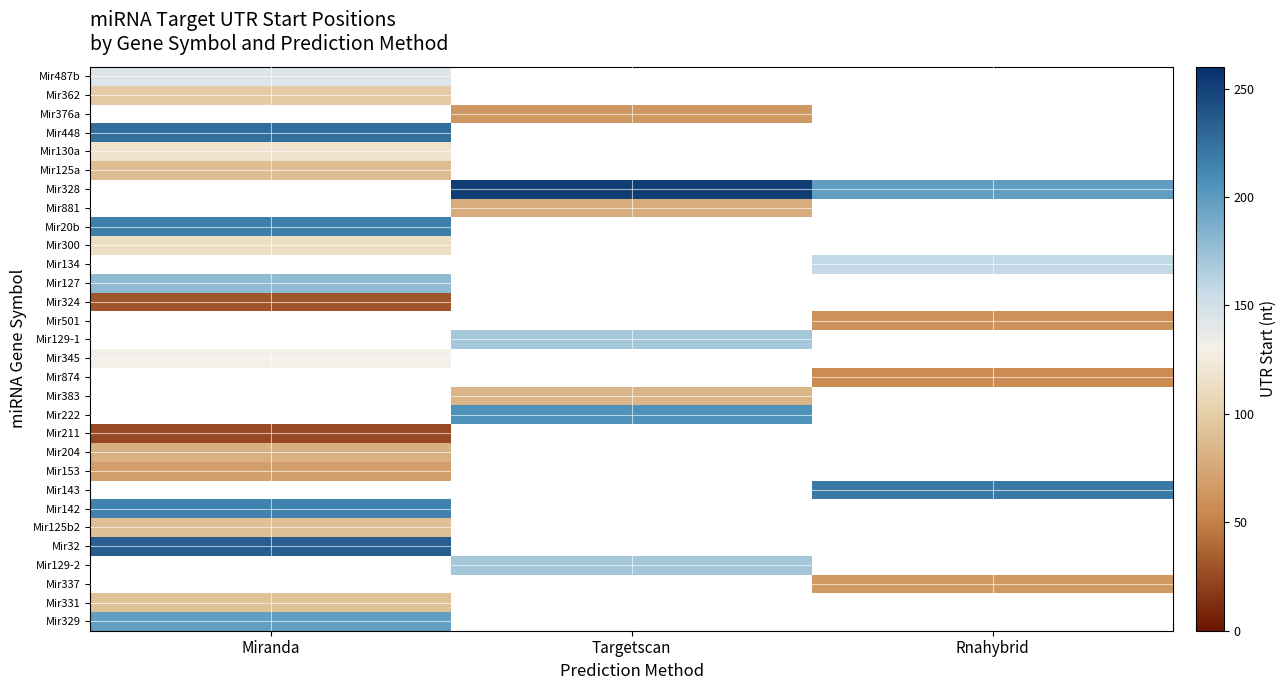

Which has a higher value, Targetscan or Rnahybrid?

Rnahybrid